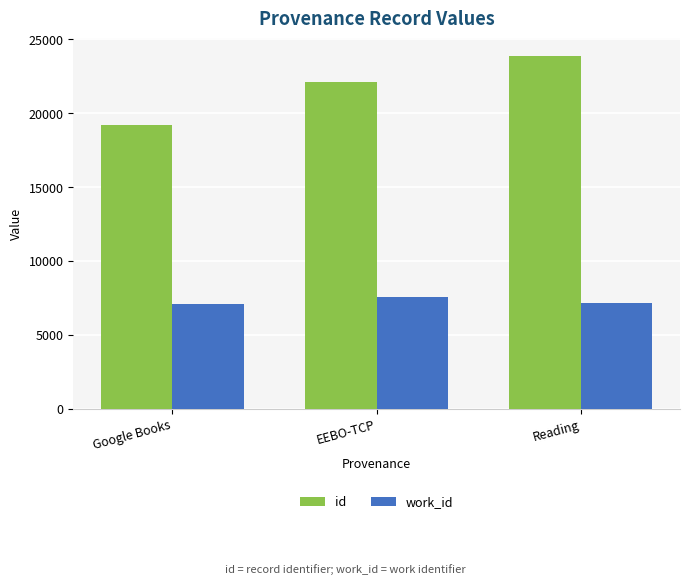

What is the difference between the highest and lowest values at Reading?

16699